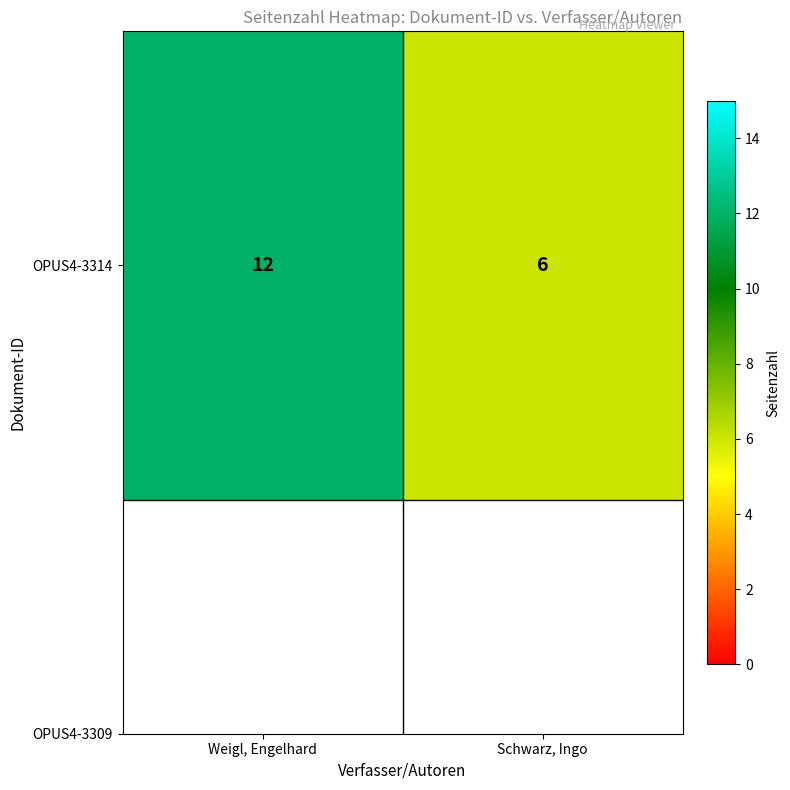

Rank the categories by value from lowest to highest.

Schwarz, Ingo, Weigl, Engelhard